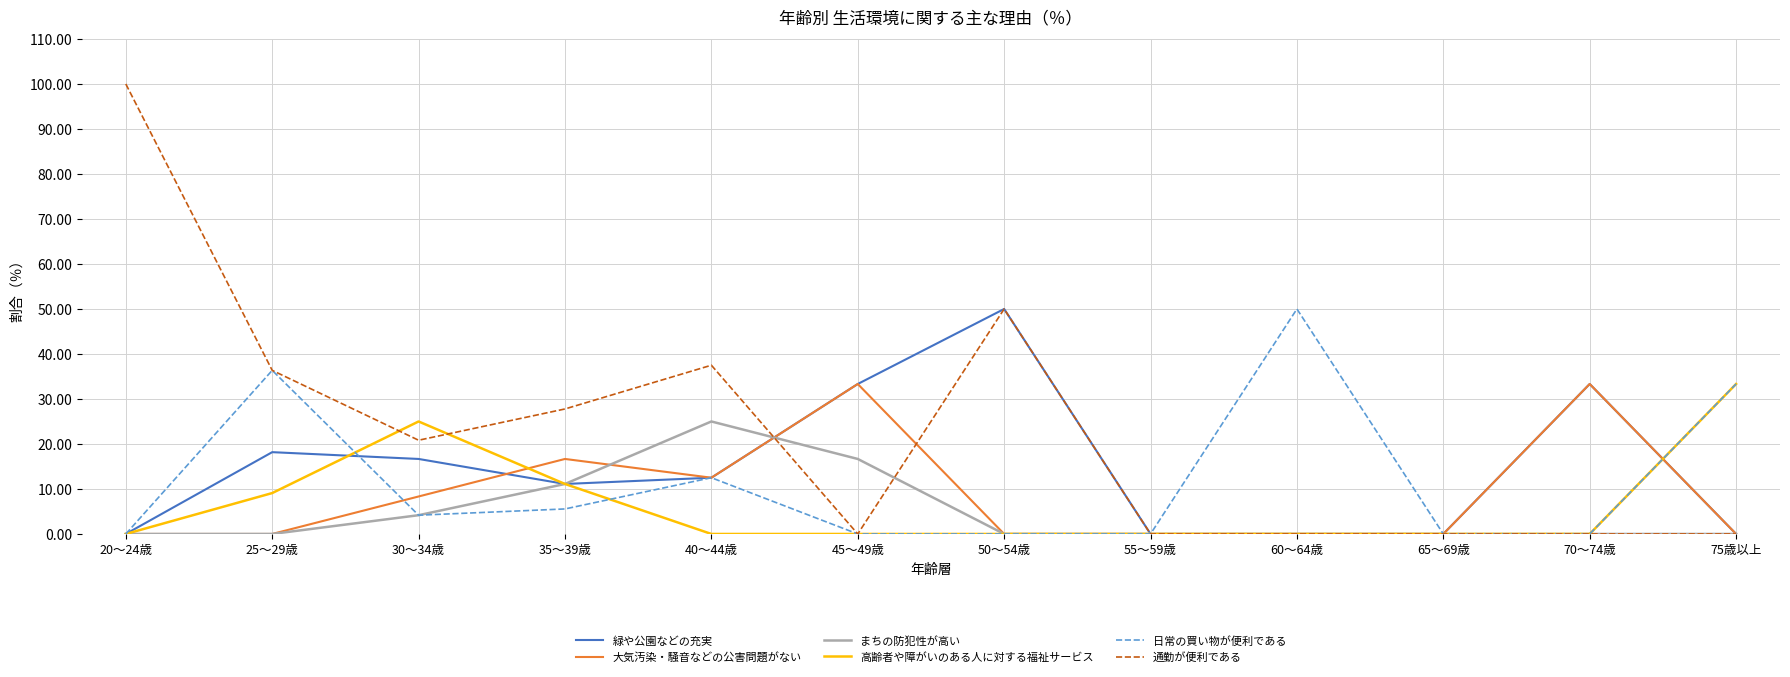

Does the chart have visible grid lines?

Yes